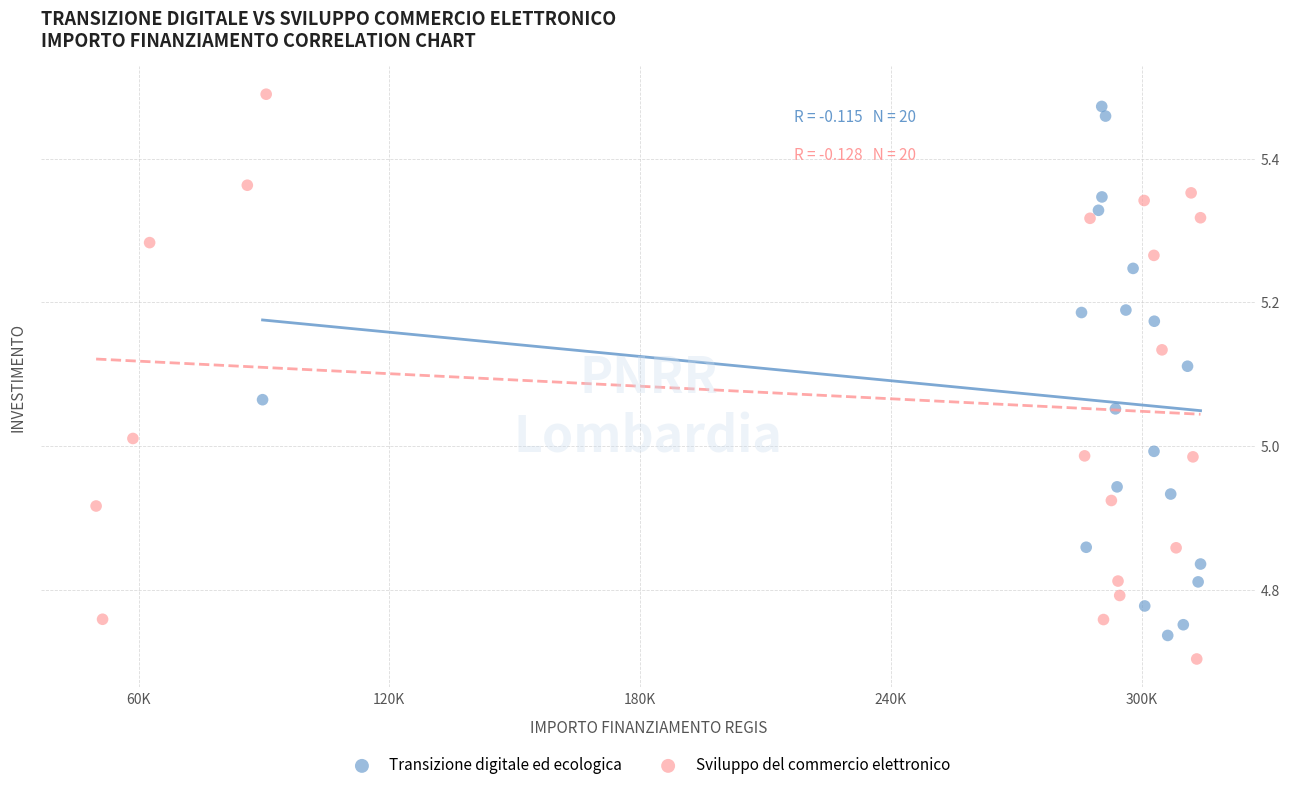

What are all the series names shown in the legend?

Transizione digitale ed ecologica, Sviluppo del commercio elettronico